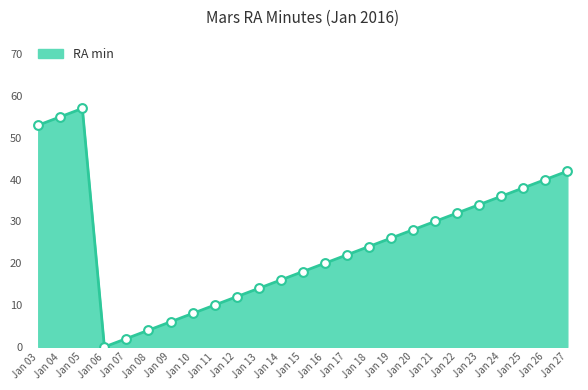

Which has a higher value, Jan 27 or Jan 10?

Jan 27